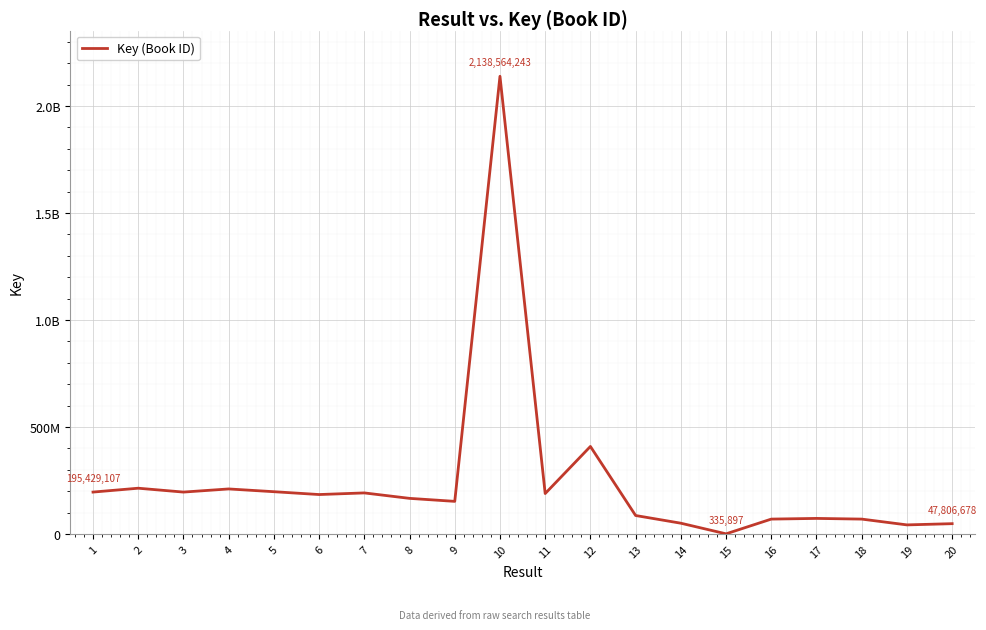

What is the difference between the maximum and minimum values?

2138228346